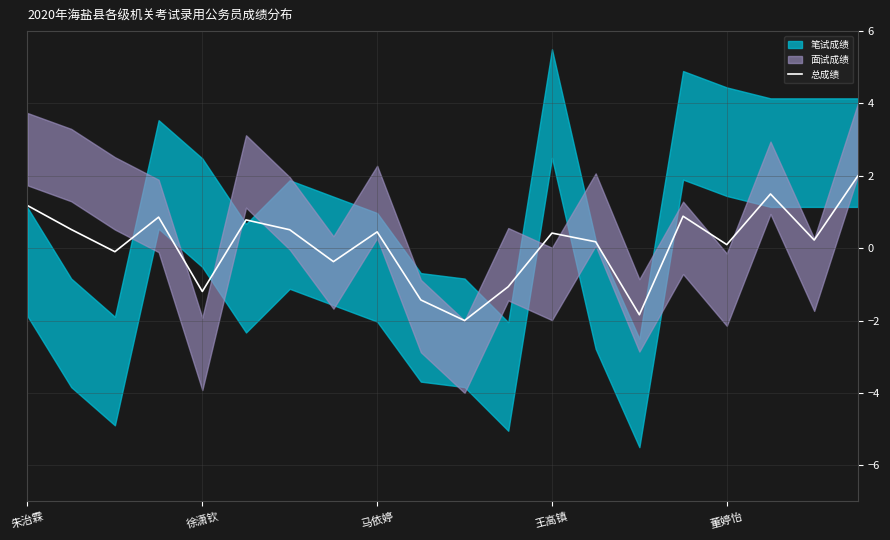

What position from the right is 7?

13